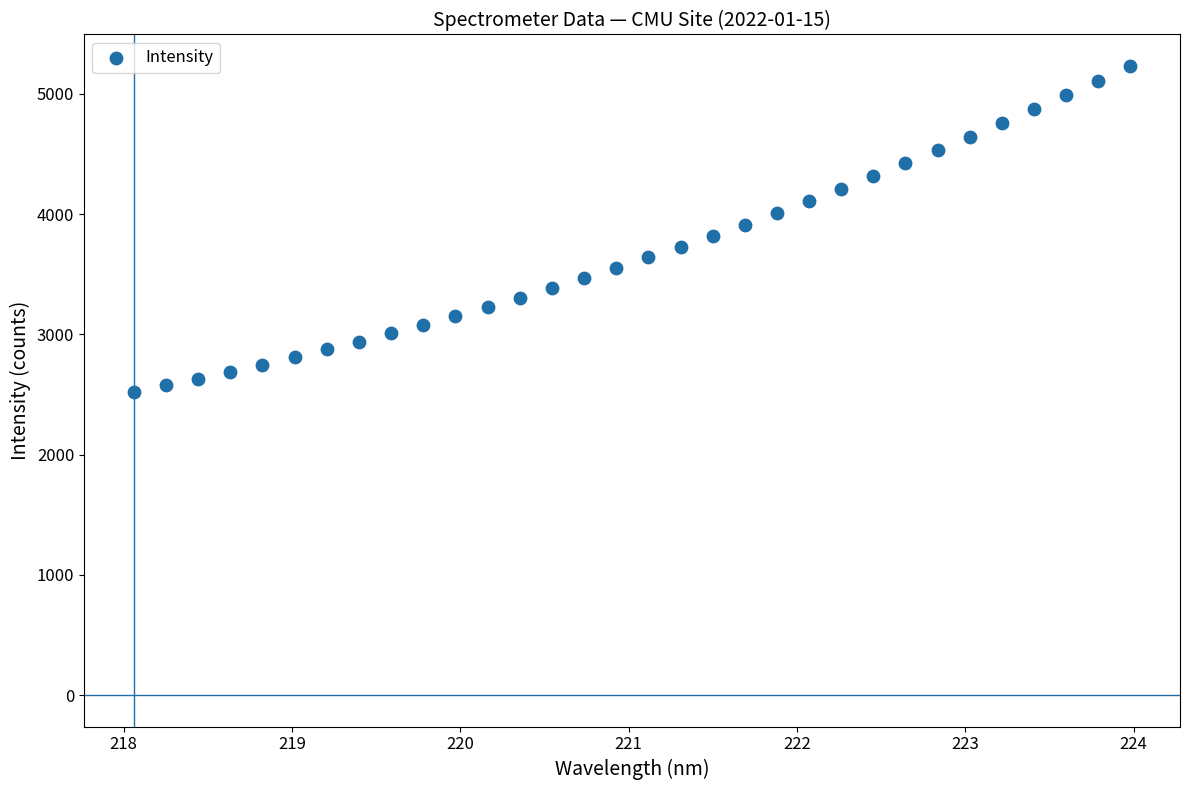

What is the range of X values (max minus min)?

5.9